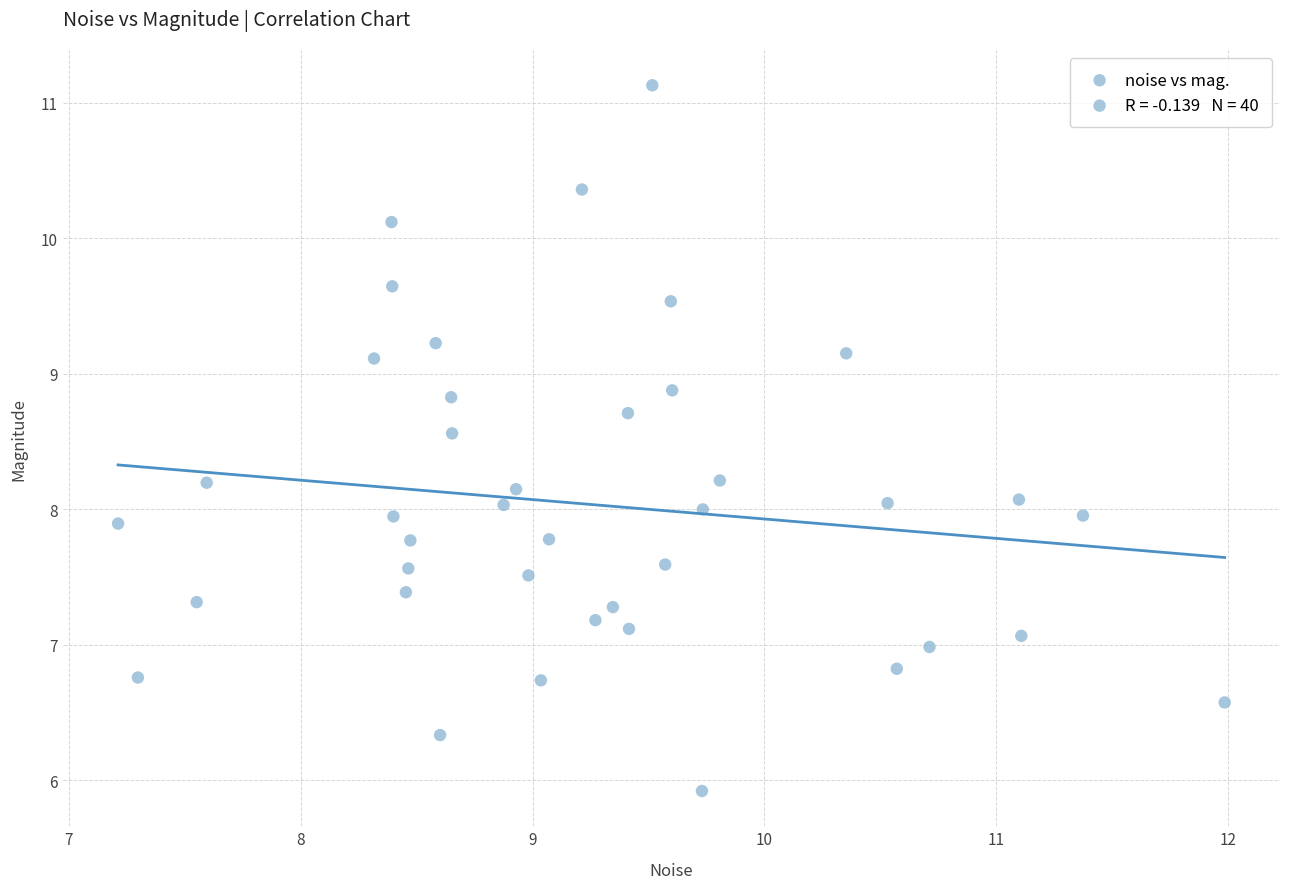

What is the range of Y values (max minus min)?

5.2